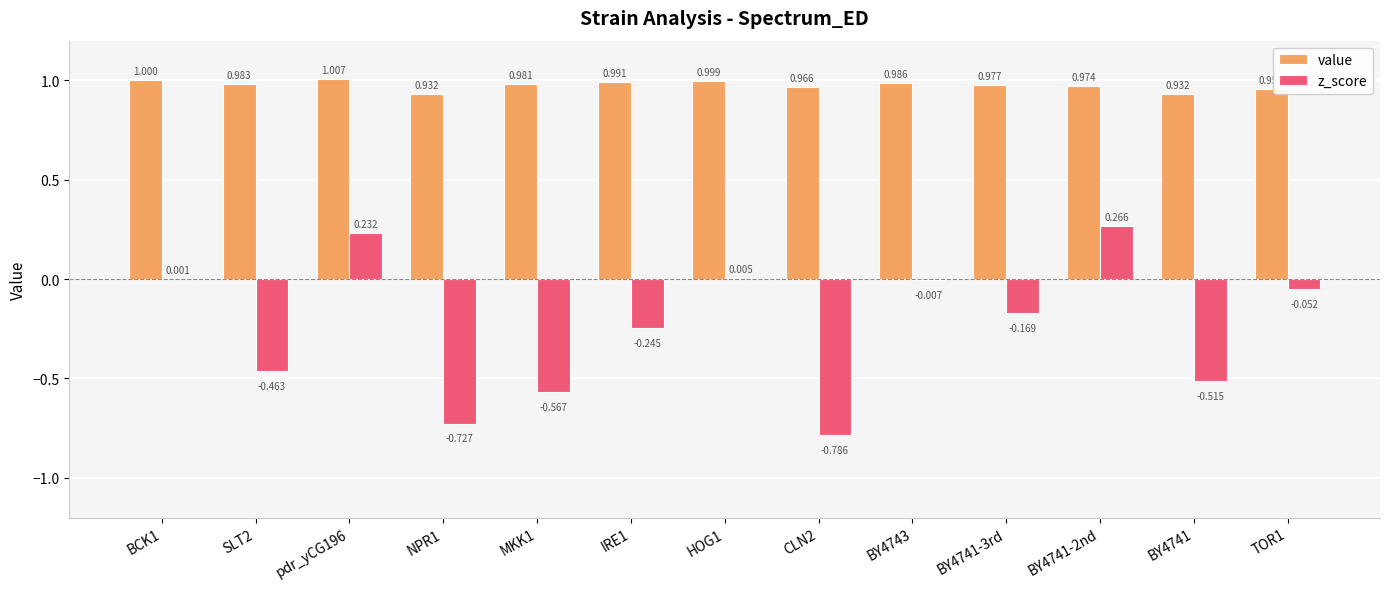

Which series has the largest total across all categories?

value